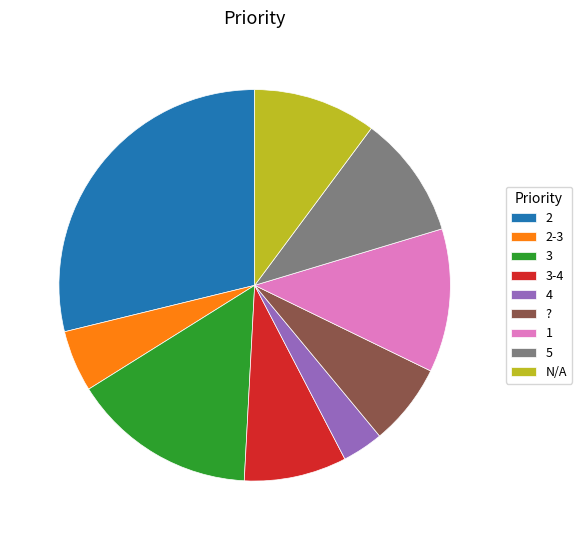

The ? slice represents 1% of the pie. True or false?

False